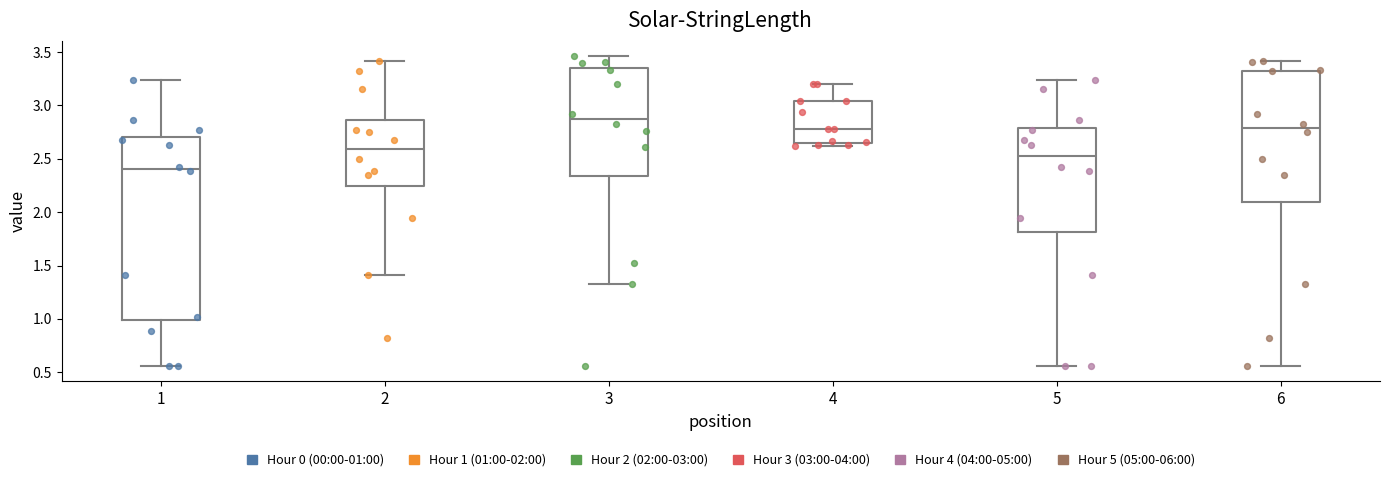

Reading left to right, transcribe this box plot: for each box, give where its median line is, the range the box spans, and where its two whiskers end, as read against the y-axis. The values are not printed on the chart, so give them approximately, as read against the axis.

1: median 2.40, box 1.00 to 2.70, whiskers 0.55 to 3.25
2: median 2.60, box 2.25 to 2.85, whiskers 1.40 to 3.40
3: median 2.90, box 2.35 to 3.35, whiskers 1.35 to 3.45
4: median 2.80, box 2.65 to 3.05, whiskers 2.60 to 3.20
5: median 2.55, box 1.80 to 2.80, whiskers 0.55 to 3.25
6: median 2.80, box 2.10 to 3.30, whiskers 0.55 to 3.40